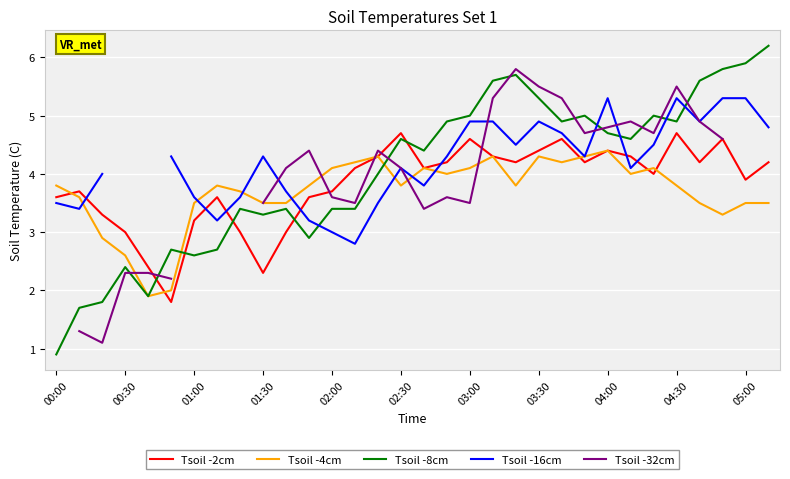

How many intersections are there between Tsoil -8cm and Tsoil -2cm?

5